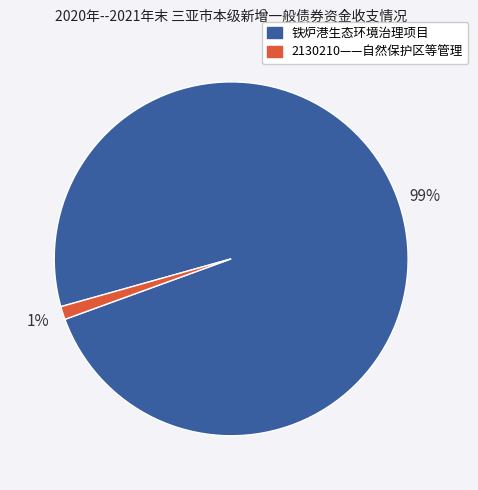

To the nearest percent, what is the average slice percentage?

50%